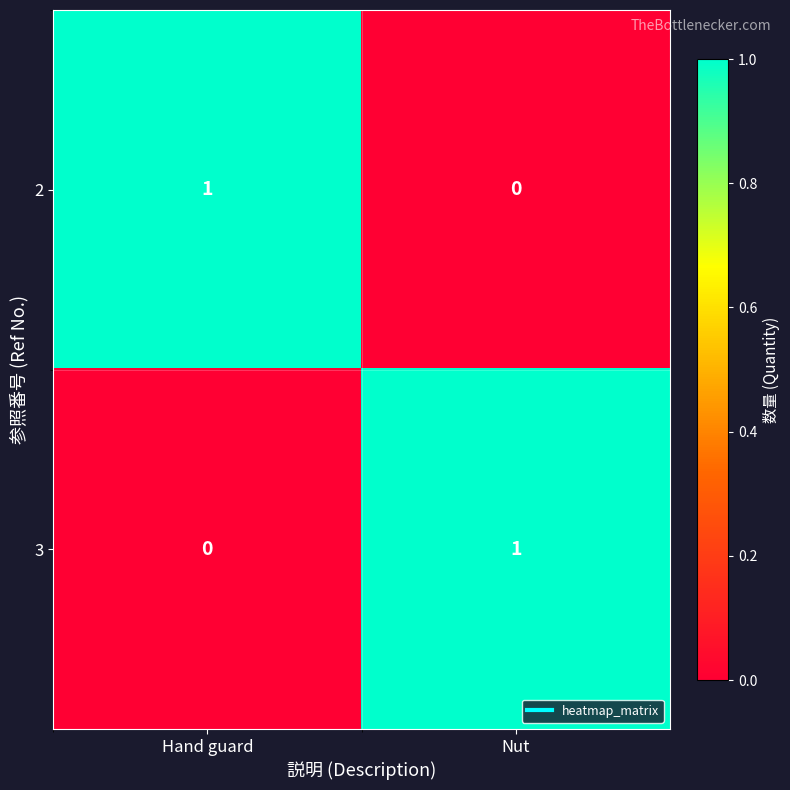

Count the number of data series in this chart.

2